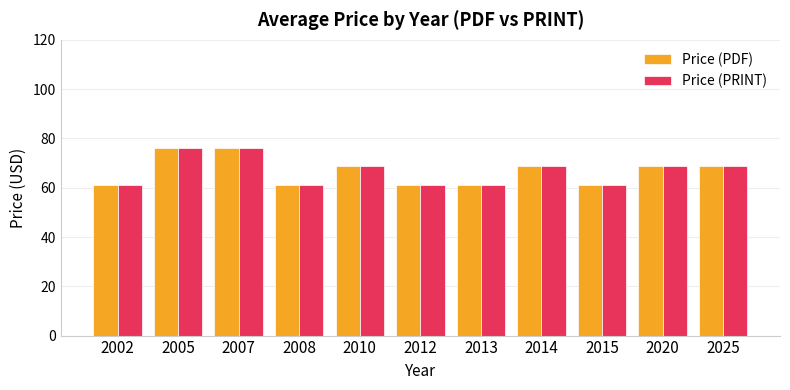

The Price (PRINT) series shows 45 at 2020. True or false?

False